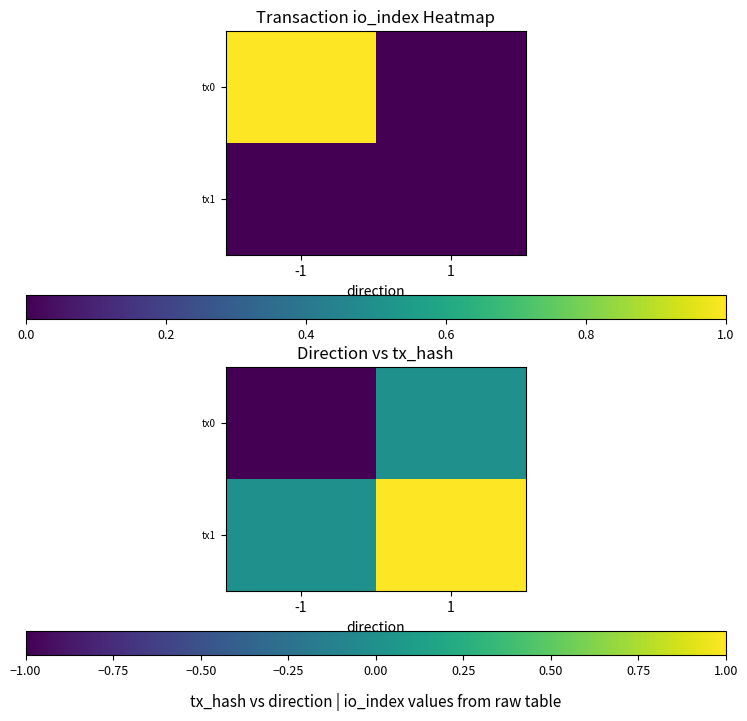

Which has a higher value, -1 or 1?

1